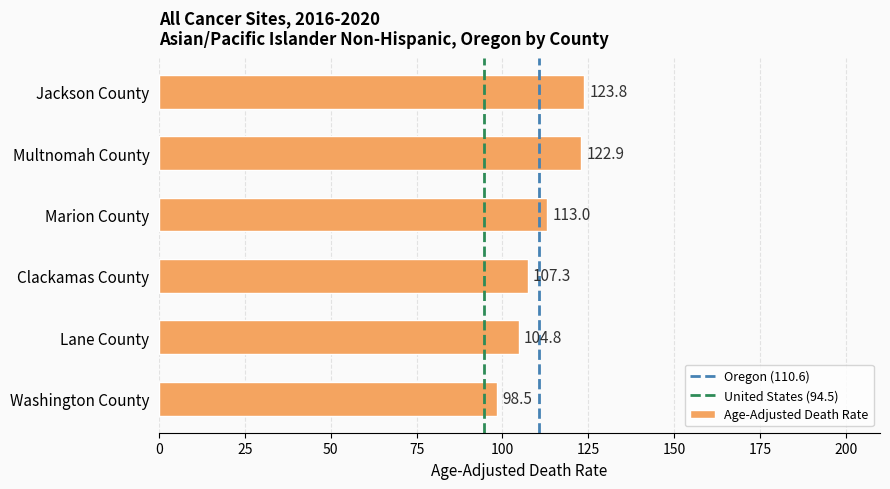

What is the maximum value shown in the chart?

123.8